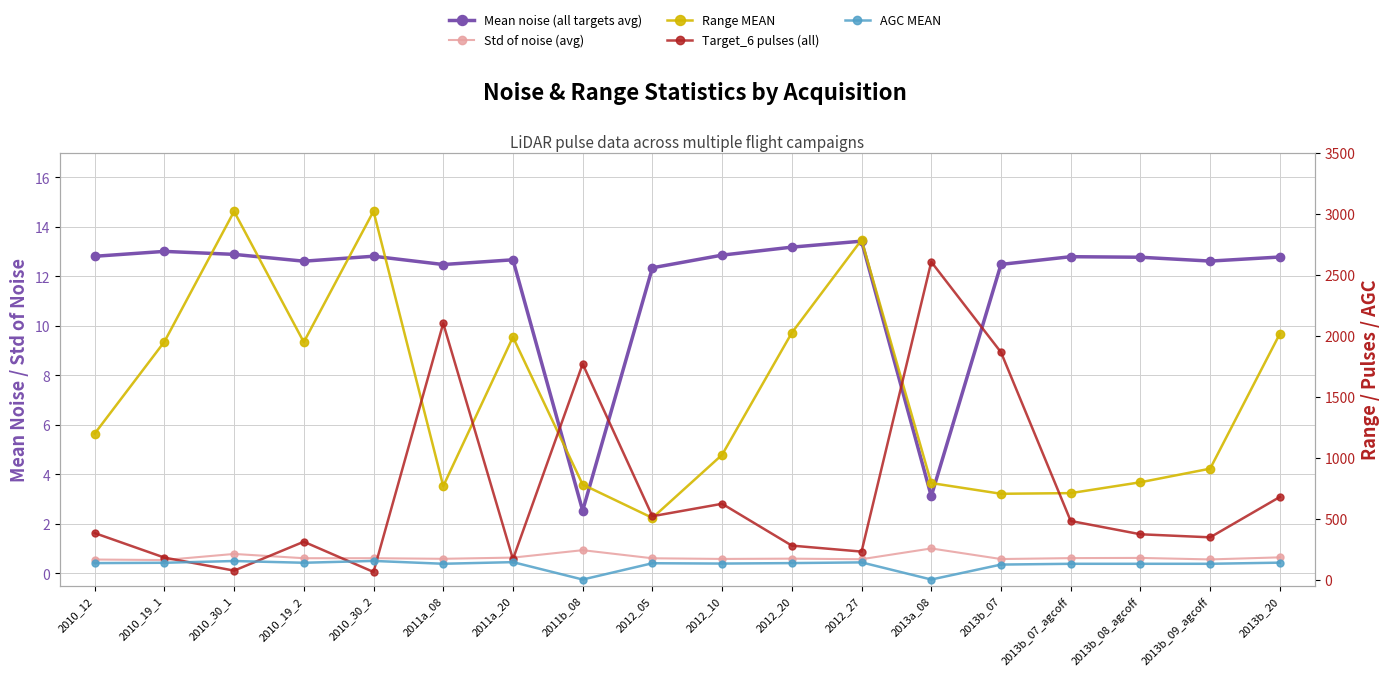

Reading left to right, transcribe all the data shown in this chart.

Mean noise (all targets avg): 2010_12=12.8	2010_19_1=13.0	2010_30_1=12.9	2010_19_2=12.6	2010_30_2=12.8	2011a_08=12.5	2011a_20=12.7	2011b_08=2.5	2012_05=12.3	2012_10=12.9	2012_20=13.2	2012_27=13.4	2013a_08=3.1	2013b_07=12.5	2013b_07_agcoff=12.8	2013b_08_agcoff=12.8	2013b_09_agcoff=12.6	2013b_20=12.8
Std of noise (avg): 2010_12=0.6	2010_19_1=0.5	2010_30_1=0.8	2010_19_2=0.6	2010_30_2=0.6	2011a_08=0.6	2011a_20=0.6	2011b_08=0.9	2012_05=0.6	2012_10=0.6	2012_20=0.6	2012_27=0.6	2013a_08=1.0	2013b_07=0.6	2013b_07_agcoff=0.6	2013b_08_agcoff=0.6	2013b_09_agcoff=0.6	2013b_20=0.6
Range MEAN: 2010_12=1195.5	2010_19_1=1948.9	2010_30_1=3017.6	2010_19_2=1946.2	2010_30_2=3019.3	2011a_08=765.6	2011a_20=1987.3	2011b_08=778.8	2012_05=505.3	2012_10=1022.6	2012_20=2022.9	2012_27=2784.0	2013a_08=790.8	2013b_07=703.0	2013b_07_agcoff=708.3	2013b_08_agcoff=797.4	2013b_09_agcoff=908.9	2013b_20=2014.9
Target_6 pulses (all): 2010_12=381.0	2010_19_1=180.0	2010_30_1=73.0	2010_19_2=310.0	2010_30_2=62.0	2011a_08=2100.0	2011a_20=167.0	2011b_08=1767.0	2012_05=519.0	2012_10=621.0	2012_20=278.0	2012_27=229.0	2013a_08=2604.0	2013b_07=1863.0	2013b_07_agcoff=480.0	2013b_08_agcoff=371.0	2013b_09_agcoff=346.0	2013b_20=677.0
AGC MEAN: 2010_12=134.6	2010_19_1=137.4	2010_30_1=151.7	2010_19_2=137.5	2010_30_2=152.5	2011a_08=129.3	2011a_20=142.6	2011b_08=0.0	2012_05=133.6	2012_10=130.9	2012_20=134.8	2012_27=140.6	2013a_08=0.0	2013b_07=122.6	2013b_07_agcoff=129.0	2013b_08_agcoff=129.0	2013b_09_agcoff=129.0	2013b_20=138.4